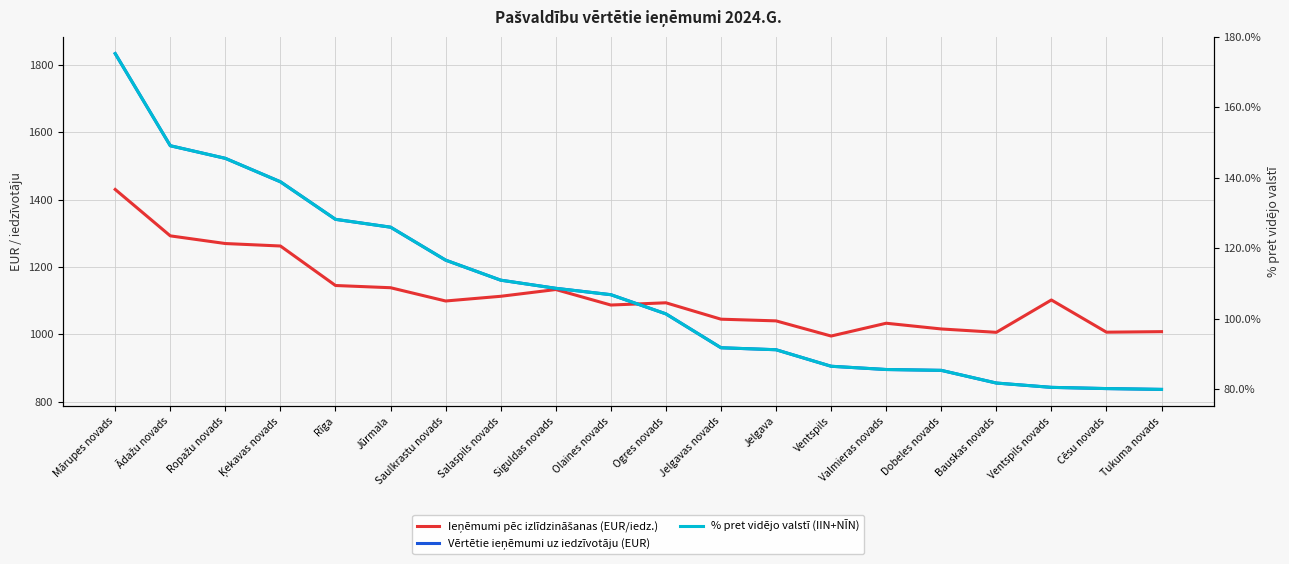

How many intersections are there between Ieņēmumi pēc izlīdzināšanas (EUR/iedz.) and Vērtētie ieņēmumi uz iedzīvotāju (EUR)?

1